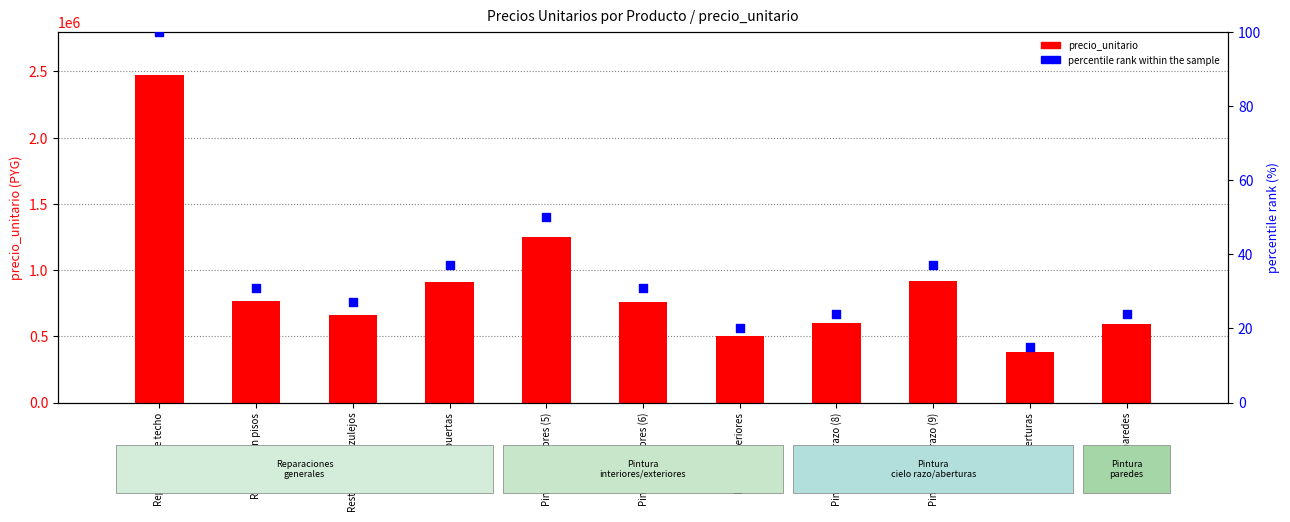

Which series has the widest spread of Y values?

precio_unitario